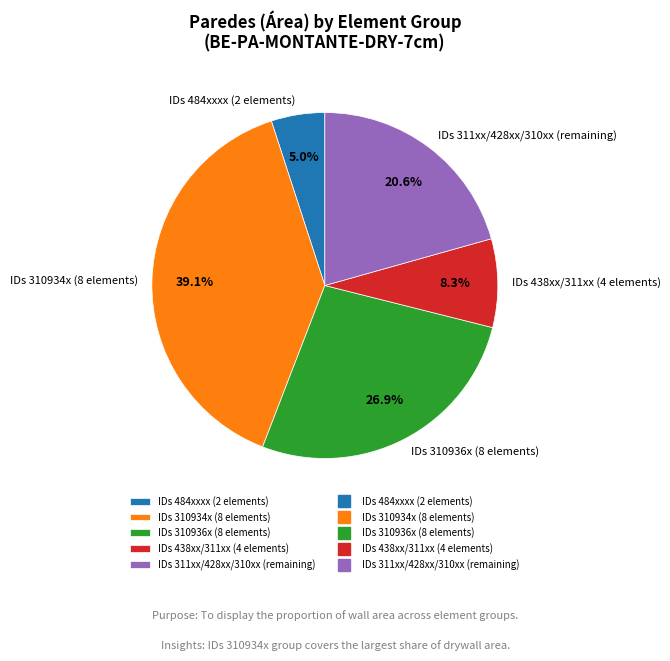

What is the ratio of the value at IDs 311xx/428xx/310xx (remaining) to the value at IDs 484xxxx (2 elements)?

4.1